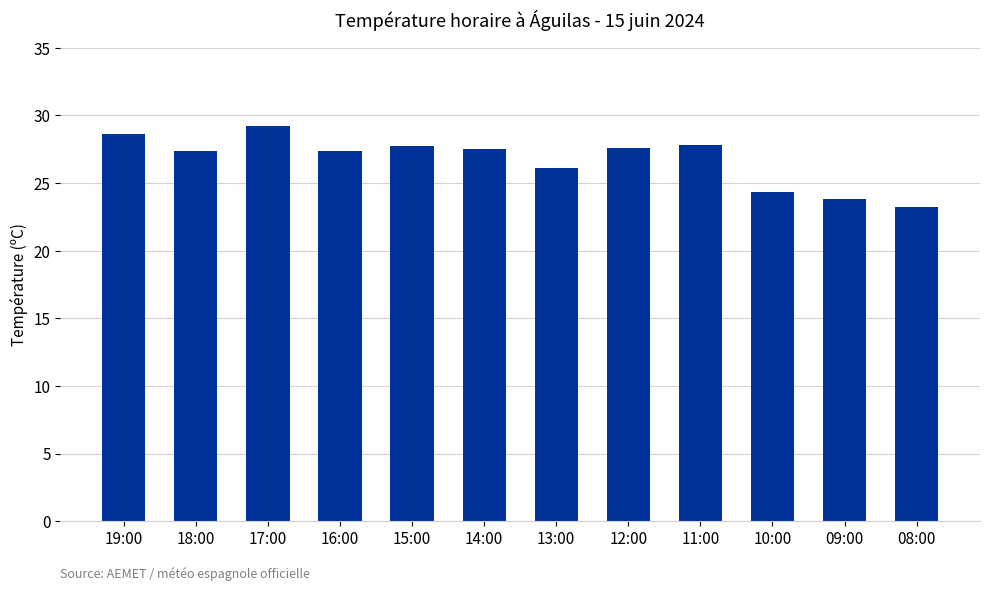

What value does the data have at 19:00?

28.6